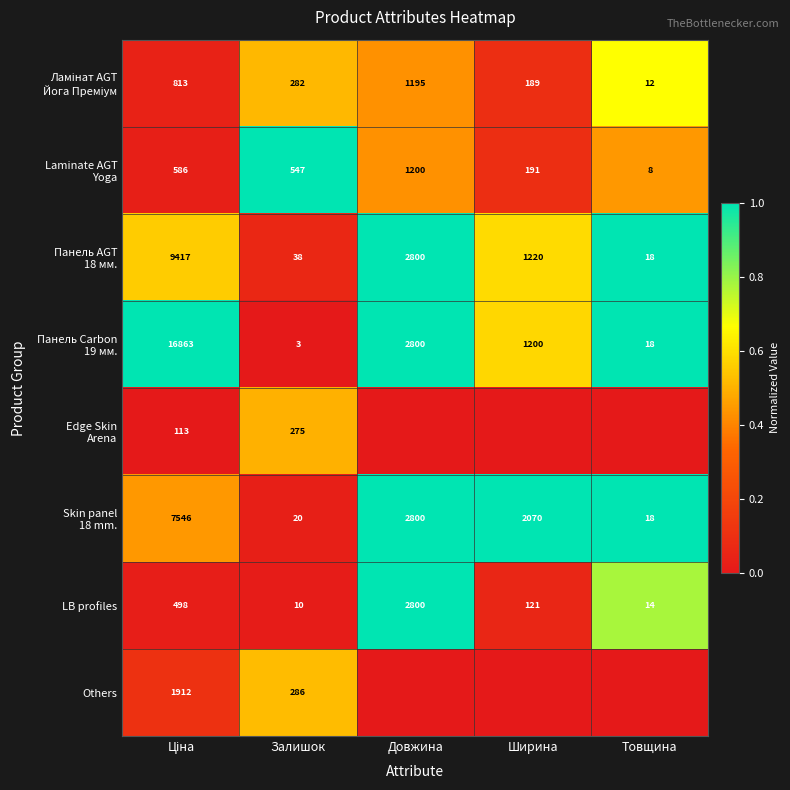

What is the total value across all series at Залишок?

1461